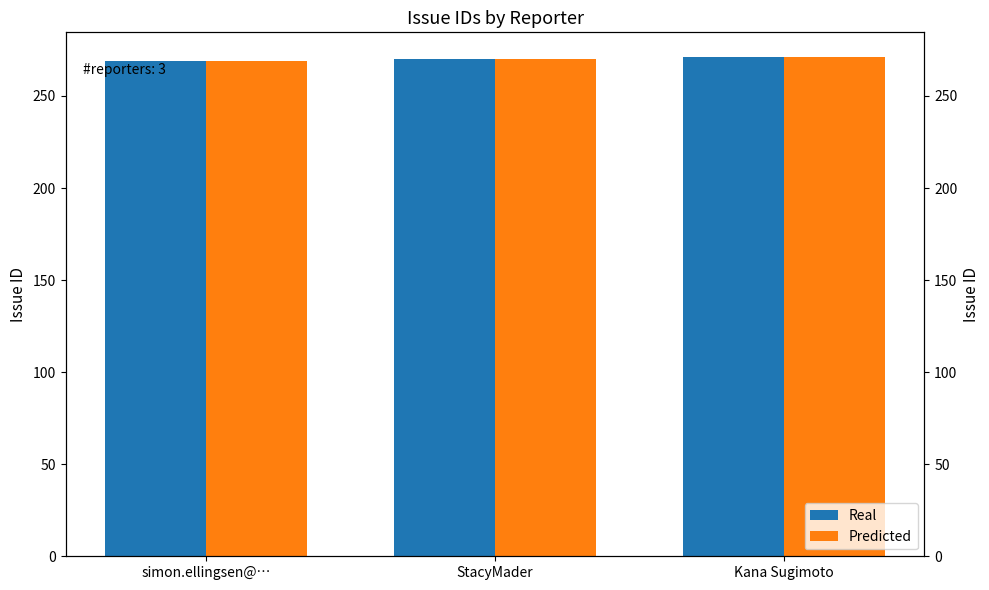

How many Real values are between 269 and 271?

3